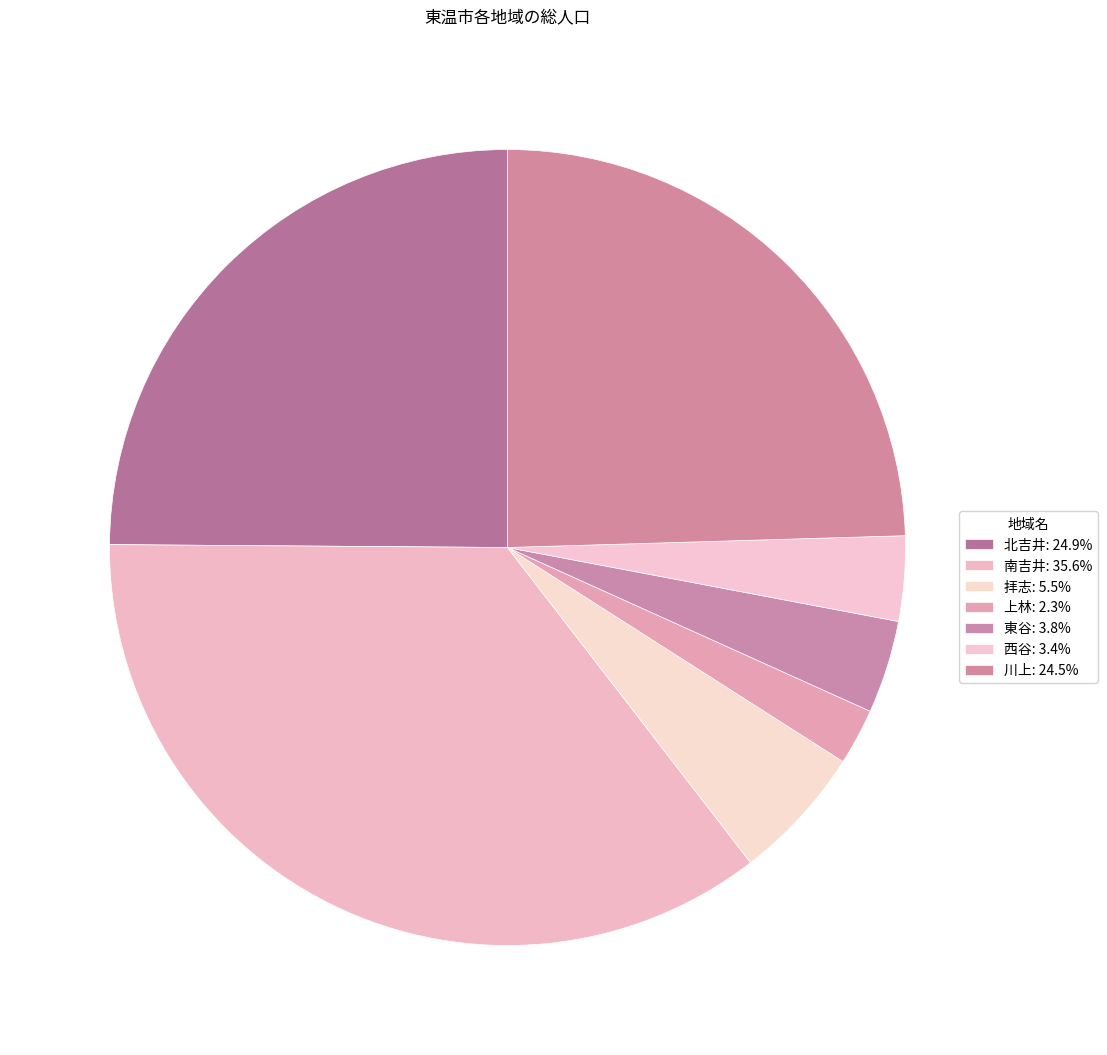

How many slices are in this pie chart?

7